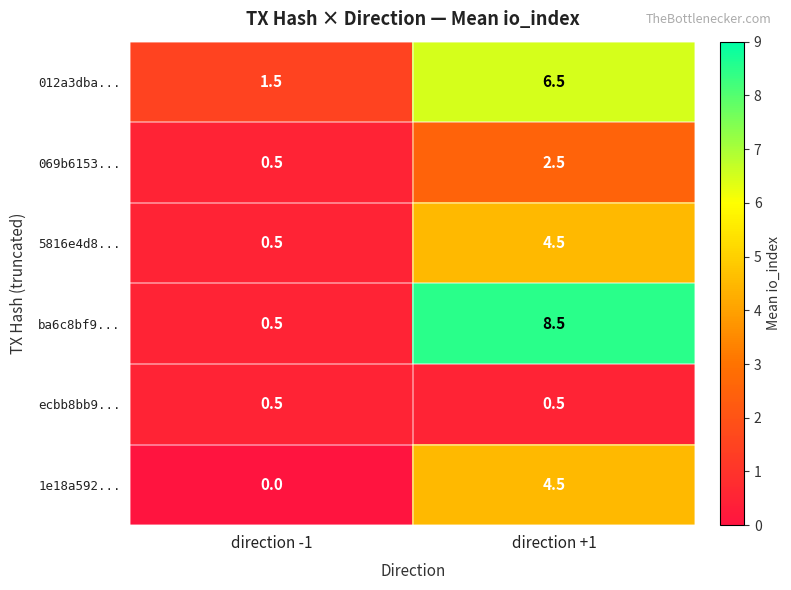

At how many categories does at least one series exceed 4?

1